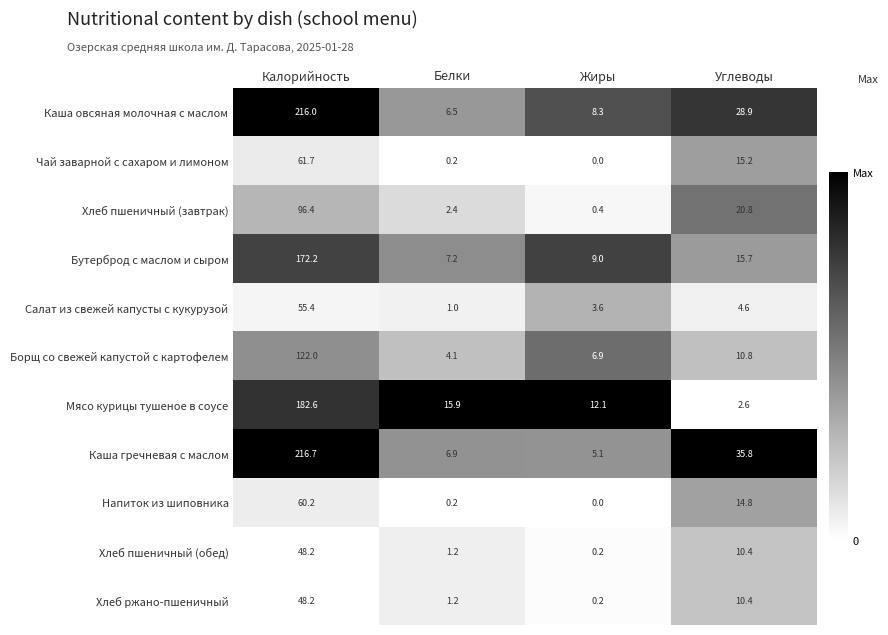

Rank the categories by Каша овсяная молочная с маслом value from highest to lowest.

Калорийность, Углеводы, Жиры, Белки